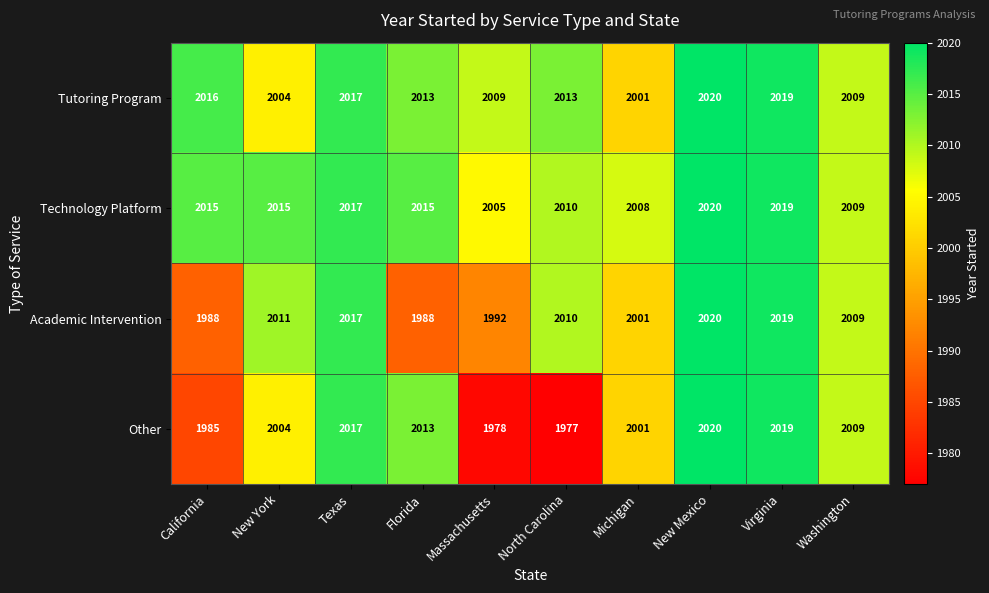

At which category is the sum across all series the highest?

New Mexico